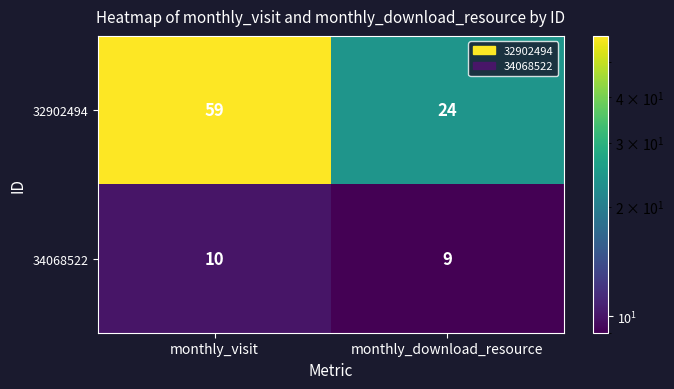

Rank the series by their average value, from lowest to highest.

34068522, 32902494